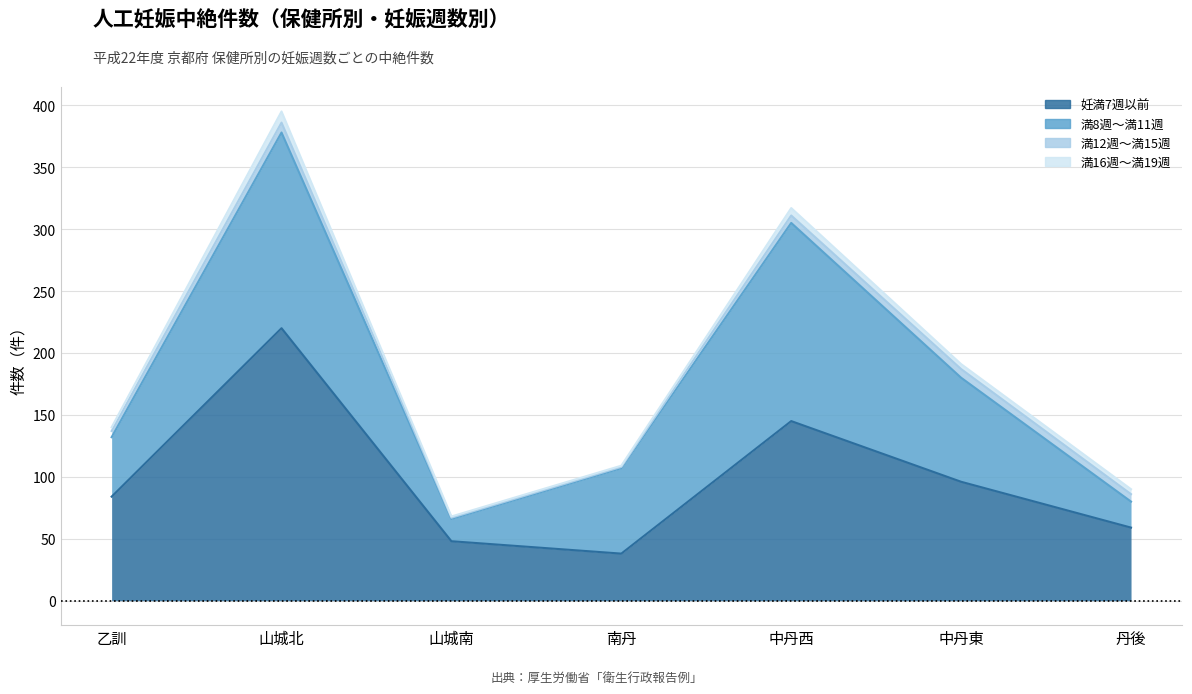

What is the smallest value displayed?

1